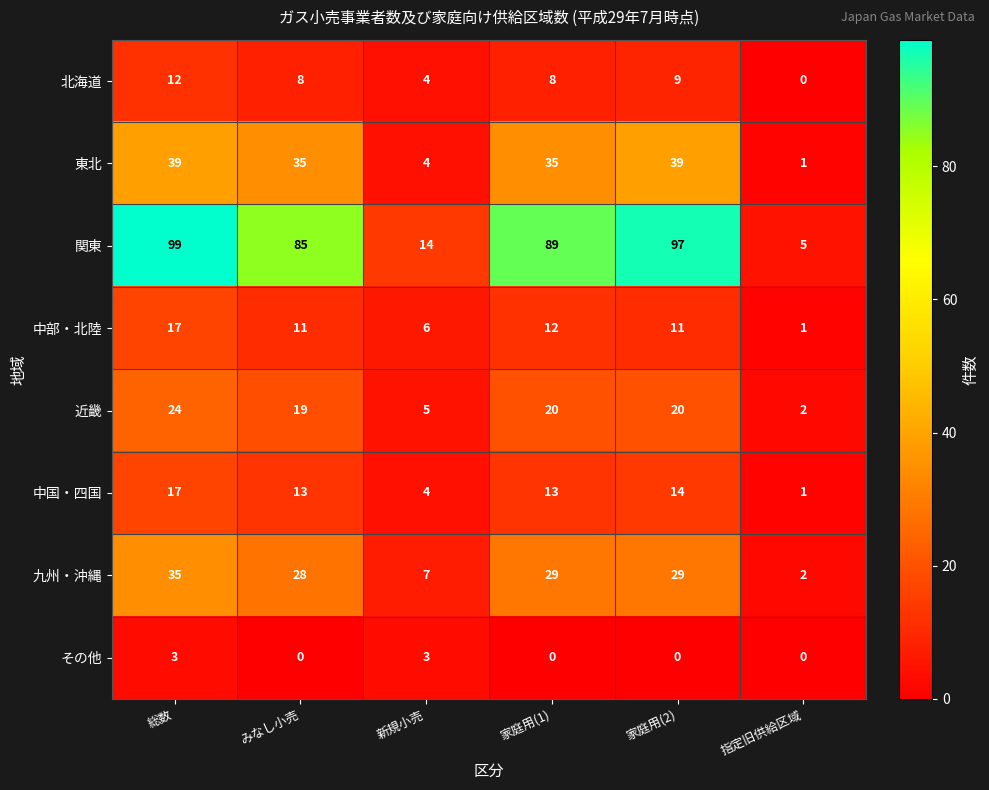

At how many categories does at least one series exceed 87?

3